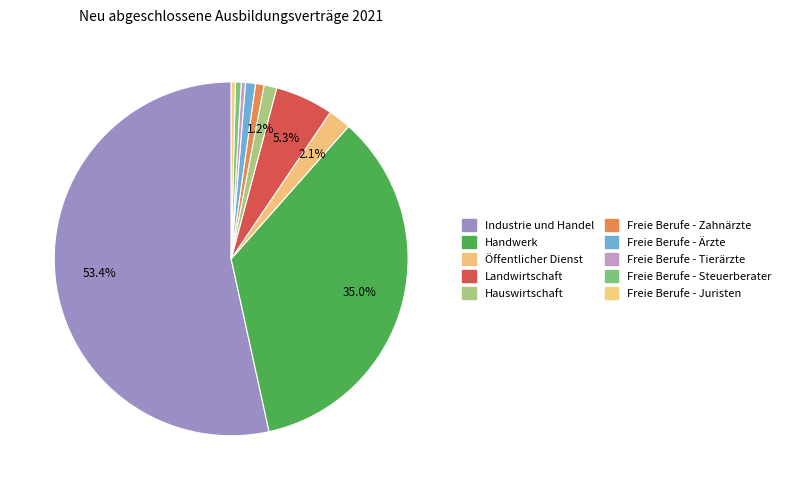

Count the number of slices in the pie.

10